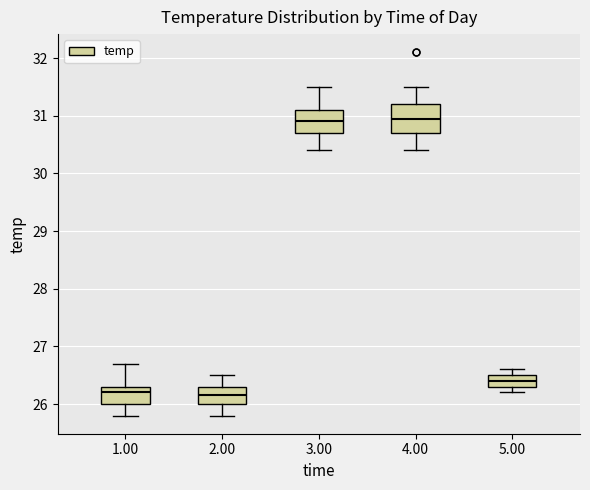

Where is the upper edge of the box at x = 2.00 on the y-axis? The values are not printed on the chart, so give them approximately, as read against the axis.

26.3